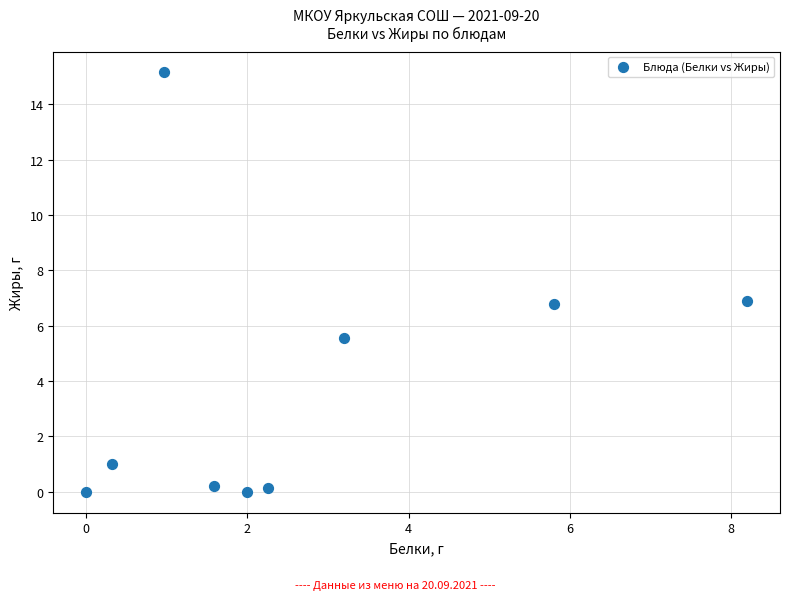

What is the range of X values (max minus min)?

8.2